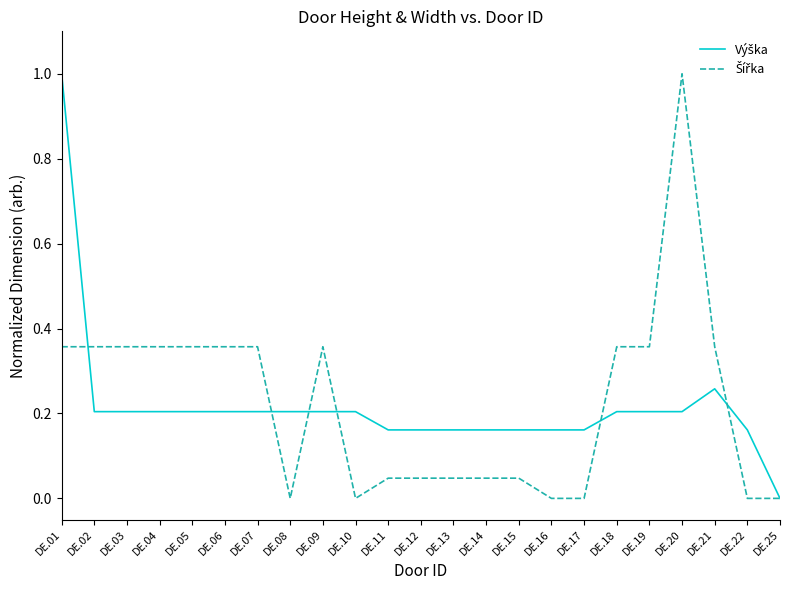

At which category is the sum across all series the highest?

DE.01